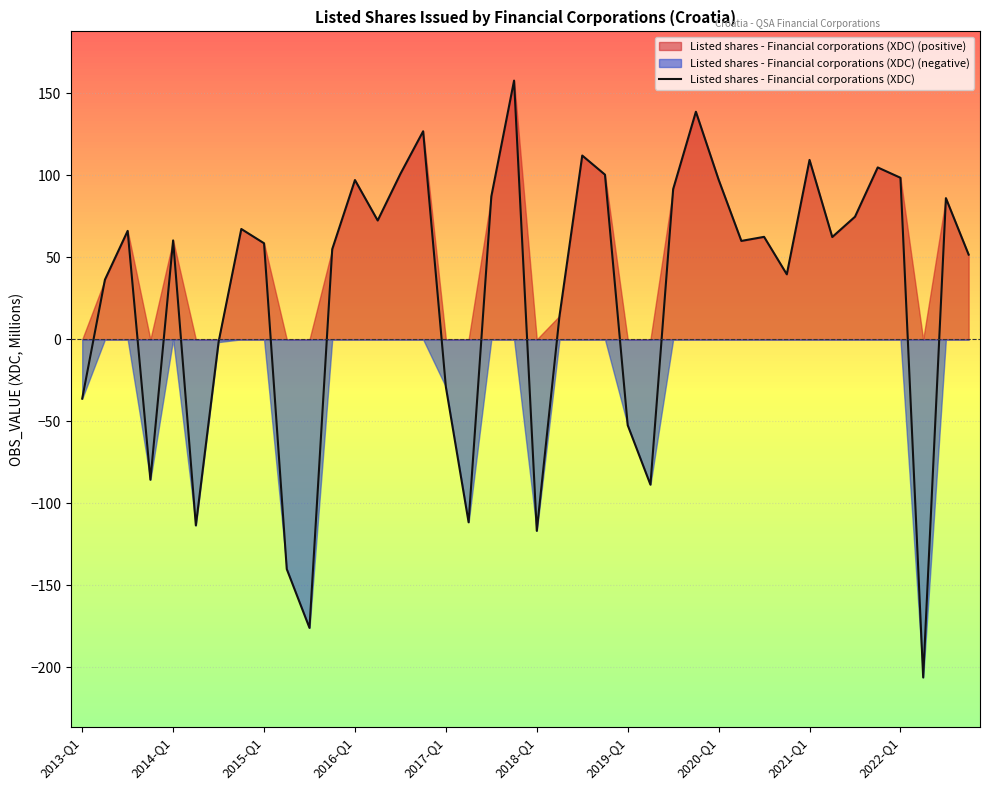

What is the minimum value for Listed shares - Financial corporations (XDC)?

-206.1